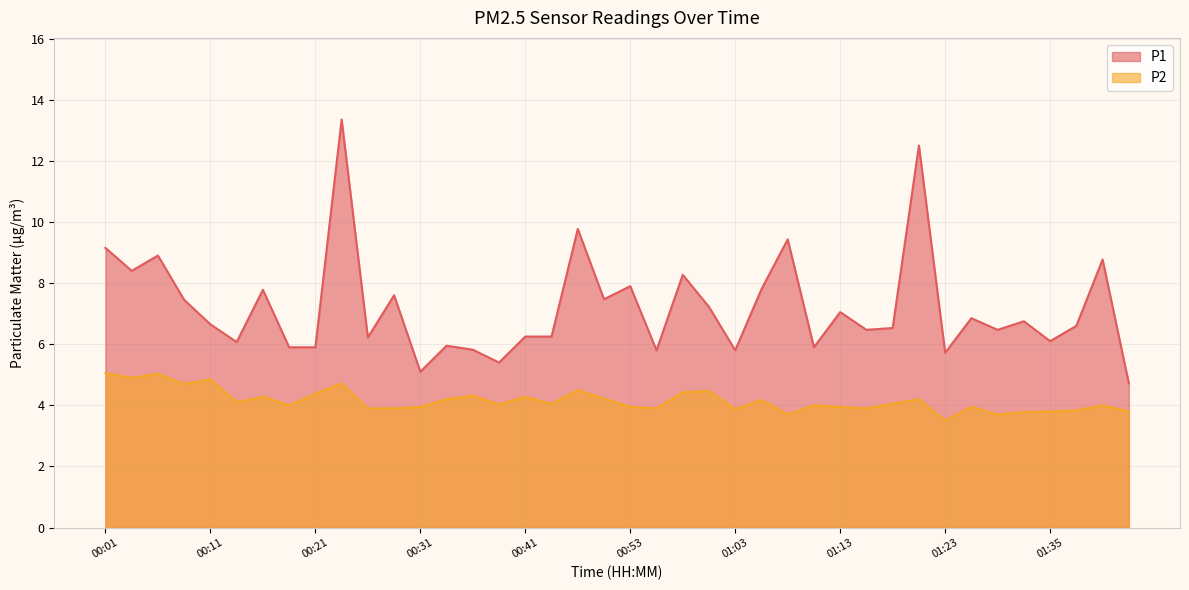

What is the difference between the maximum and minimum values in the P2 series?

1.5